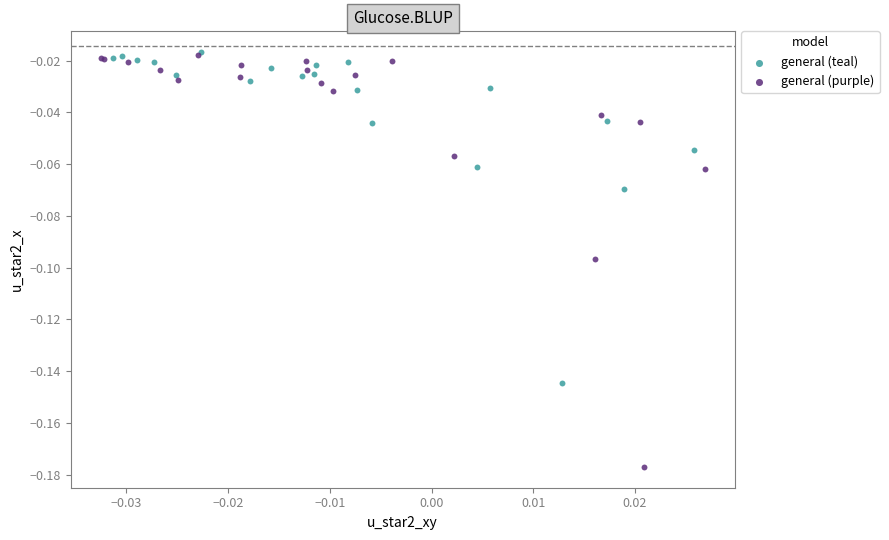

Which series contains the lowest Y value?

general (purple)